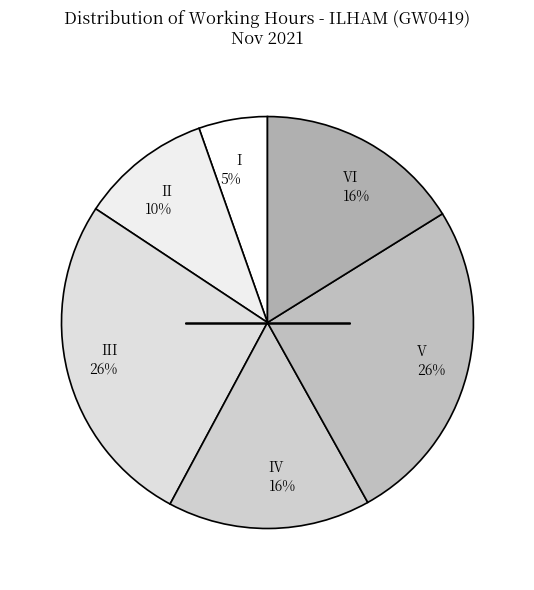

Combined, do V 26% and II 10% account for over 50%?

No